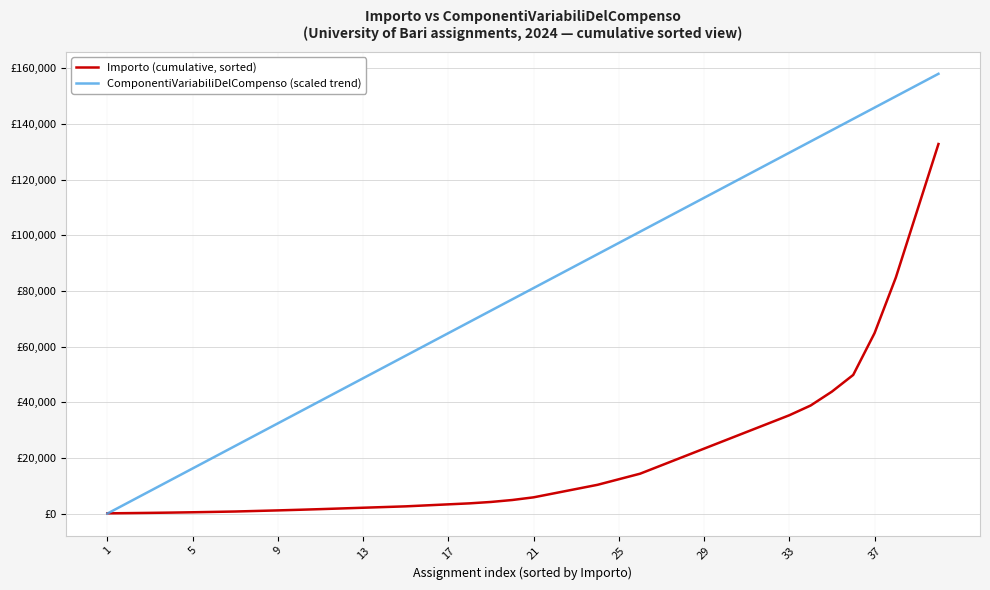

What is the difference between the maximum and minimum values in the Importo (cumulative, sorted) series?

132756.6